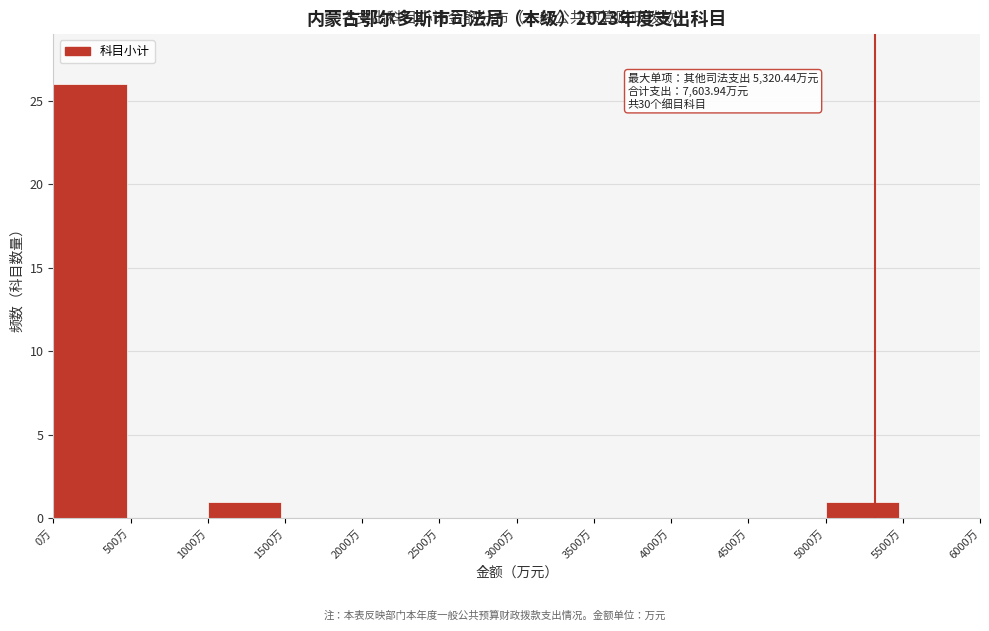

Which range on the x-axis has the tallest bar?

0 to 500